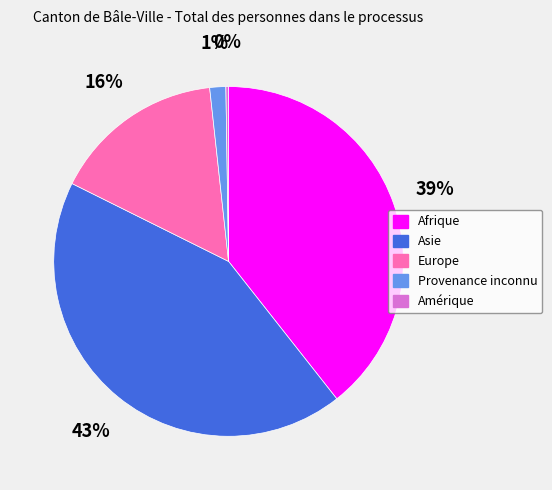

To the nearest percent, what is the combined percentage of Provenance inconnu and Asie?

44%